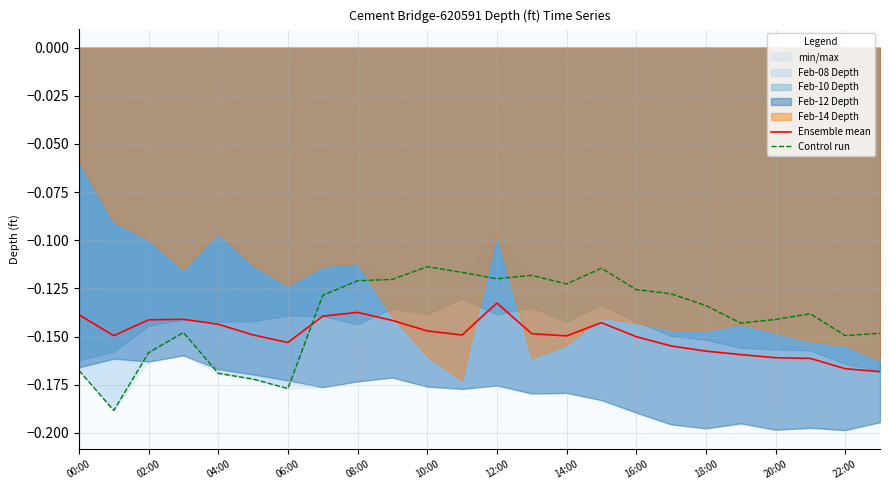

How many lines are shown in the chart?

2